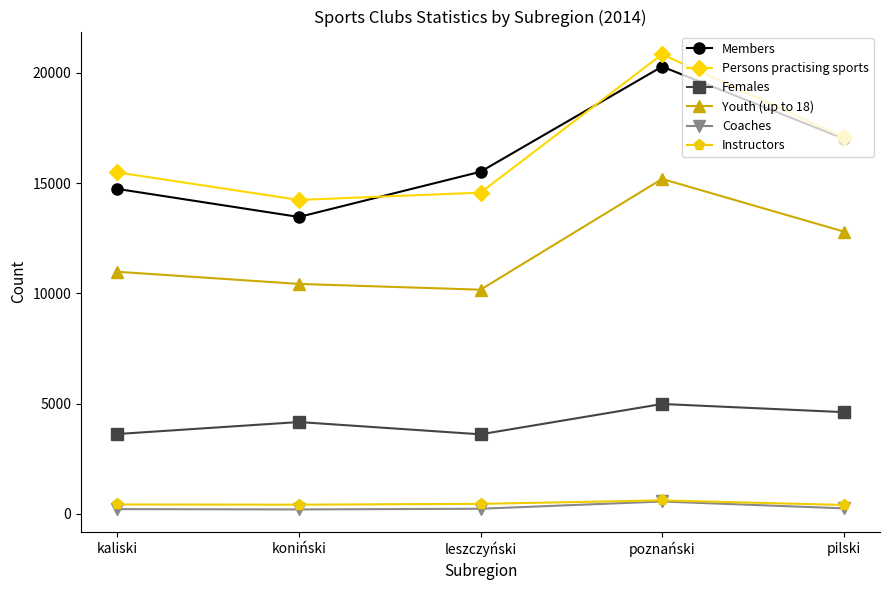

Which category has the lowest value in the Members series?

koniński